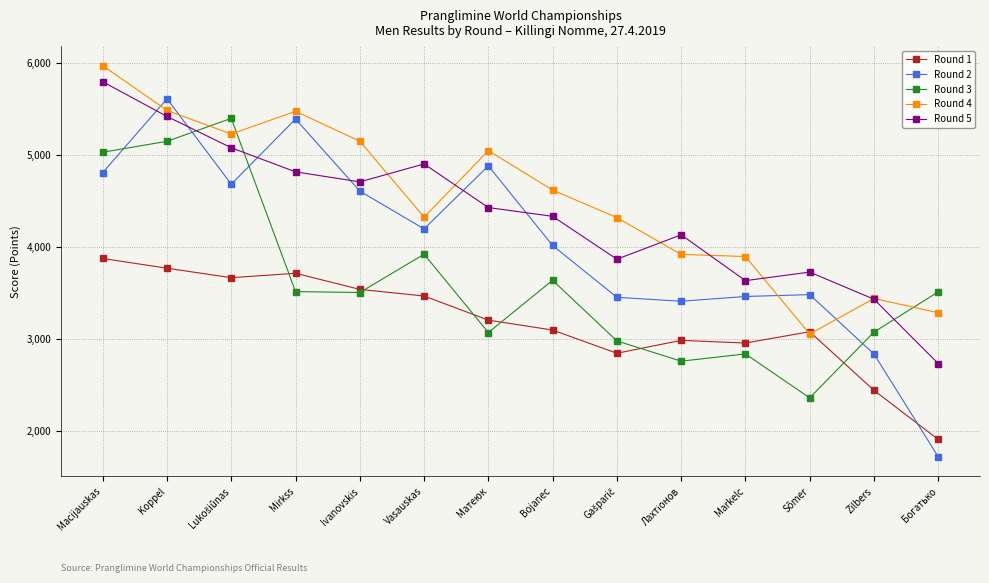

Where is Round 2 nearest to the value 3664?

Sõmer